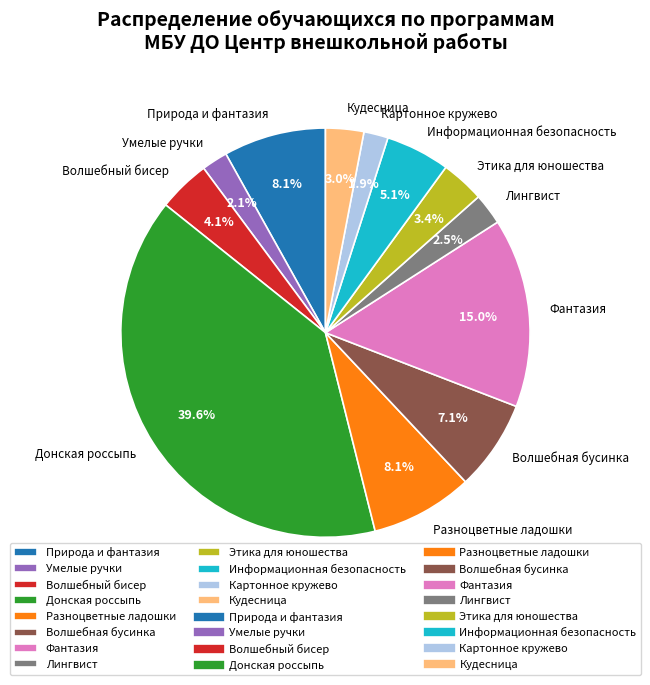

Which slice is the largest?

Донская россыпь